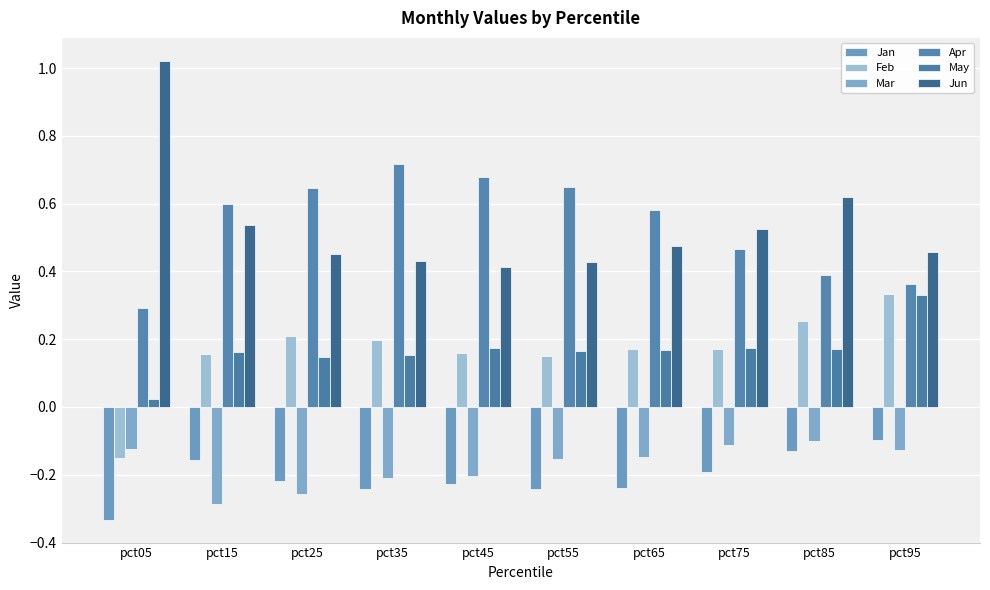

What is the difference between the second highest and second lowest values in the Jun series?

0.2